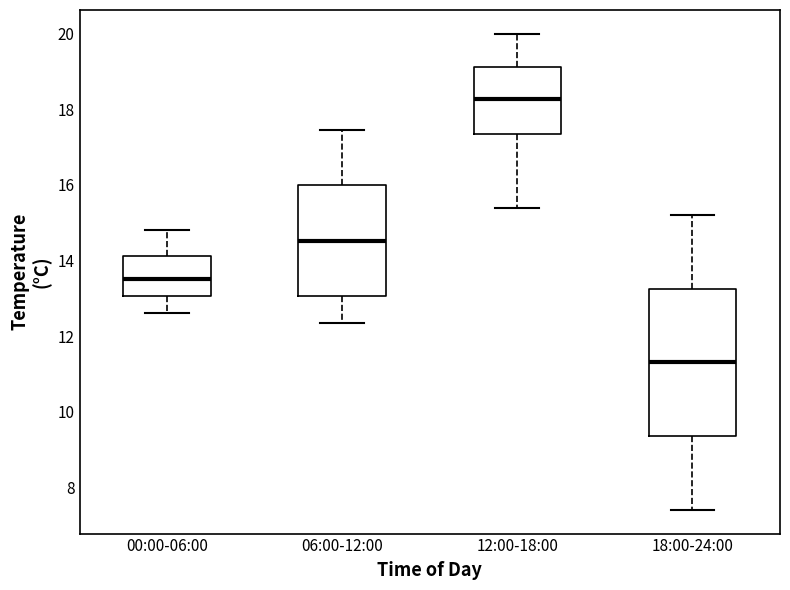

Comparing the boxes themselves (not the whiskers), which one is the tallest?

18:00-24:00